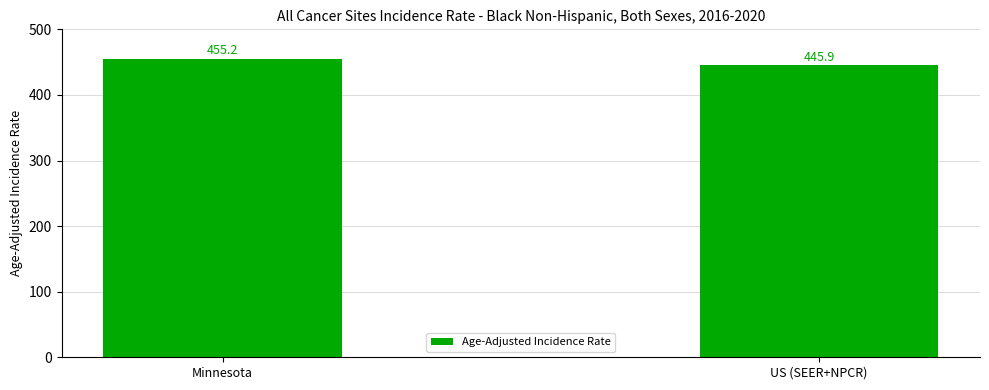

How many bars are there in total?

2